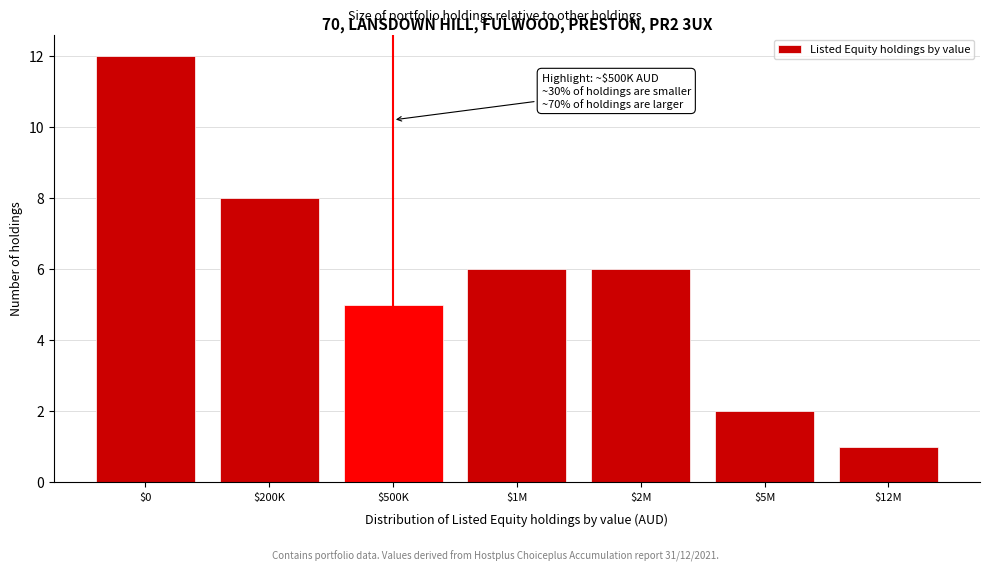

Reading left to right, extract all data points from this chart.

12	8	5	6	6	2	1